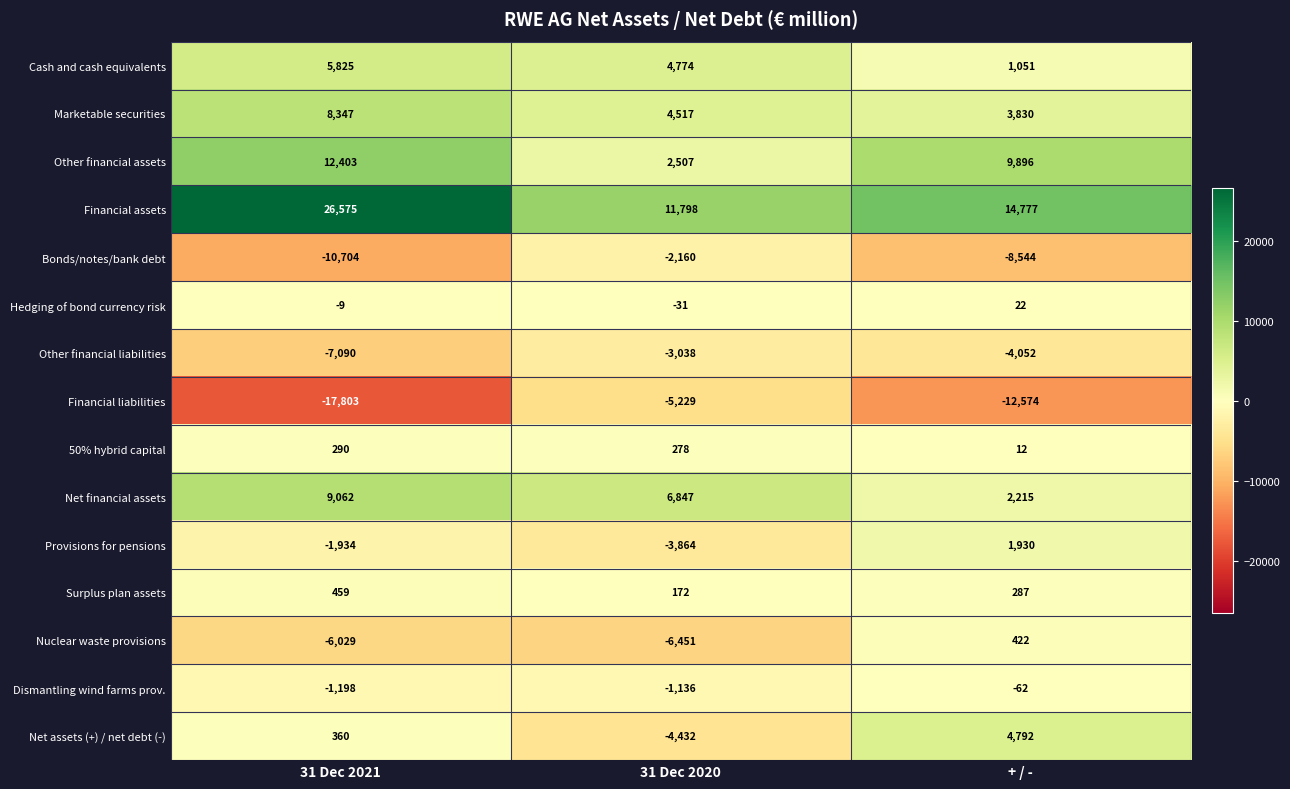

Rank the series by their maximum value, from lowest to highest.

Financial liabilities, Other financial liabilities, Bonds/notes/bank debt, Dismantling wind farms prov., Hedging of bond currency risk, 50% hybrid capital, Nuclear waste provisions, Surplus plan assets, Provisions for pensions, Net assets (+) / net debt (-), Cash and cash equivalents, Marketable securities, Net financial assets, Other financial assets, Financial assets